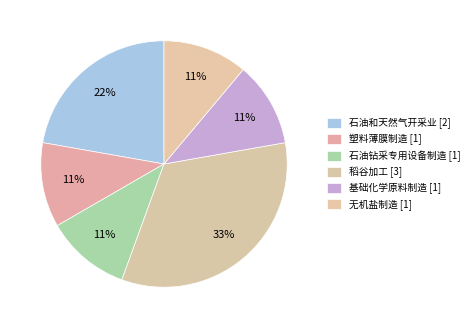

Is it true that 稻谷加工 is 24% of the pie?

False